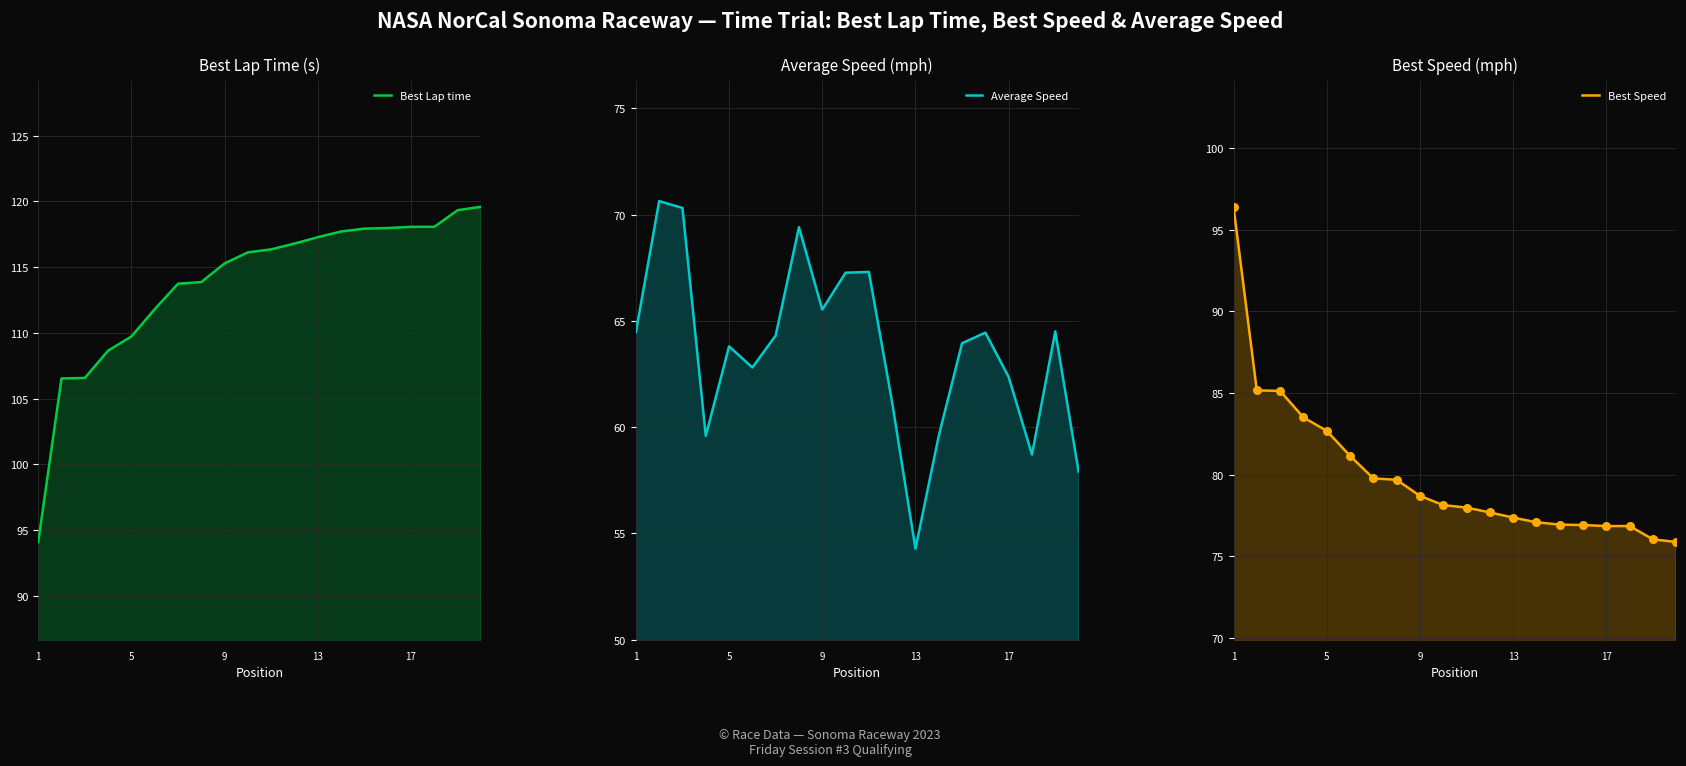

Is the value of Best Lap time at 9 greater than the value of Best Speed at 1?

Yes